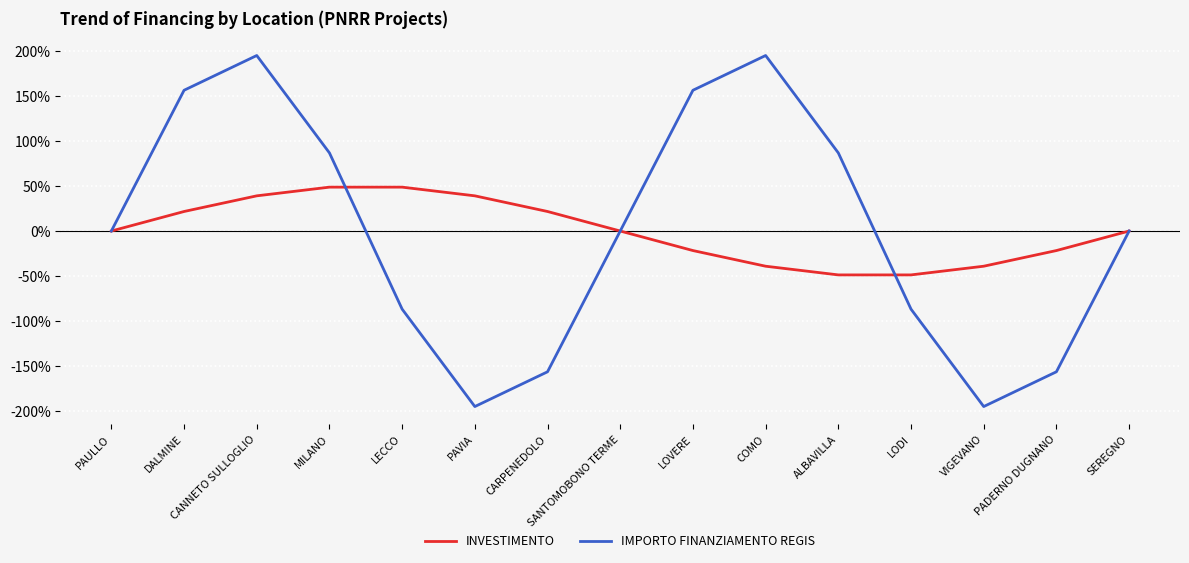

What is the maximum value shown in the chart?

195.0